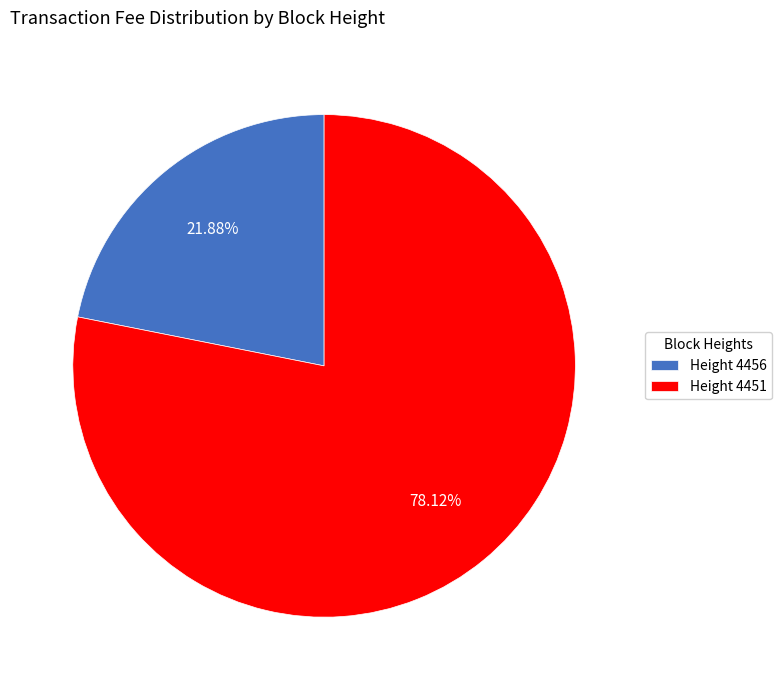

What is the ratio of the value at Height 4451 to the value at Height 4456?

3.6